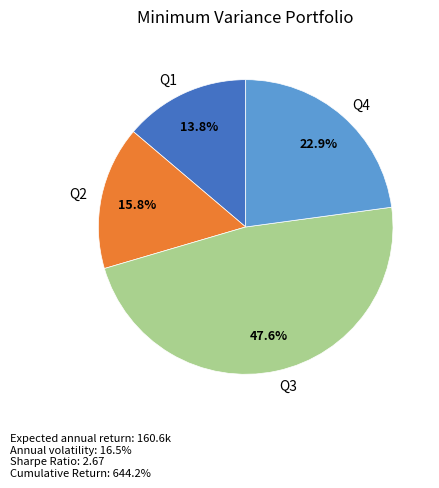

Does Q2 account for over 50% of the chart?

No